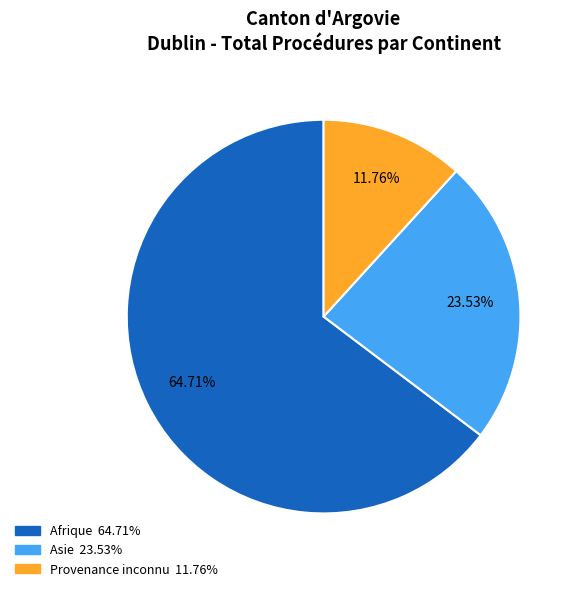

Is there a majority slice in this chart?

Yes